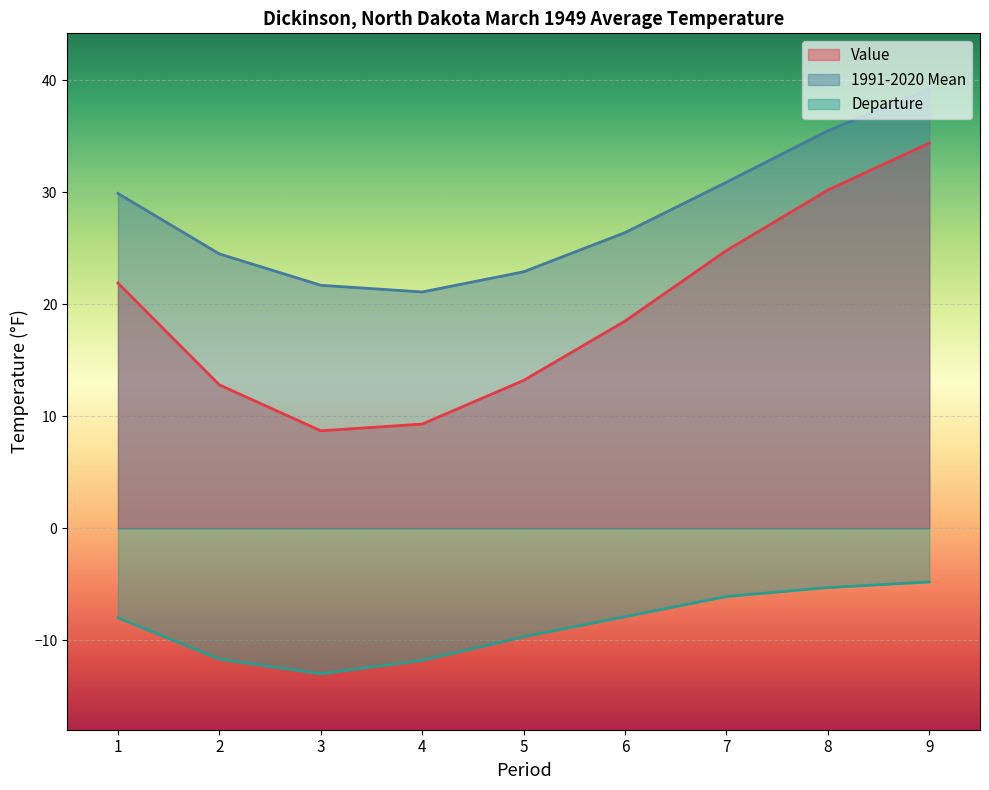

True or false: Value has more than 1 points higher than both neighbors.

False